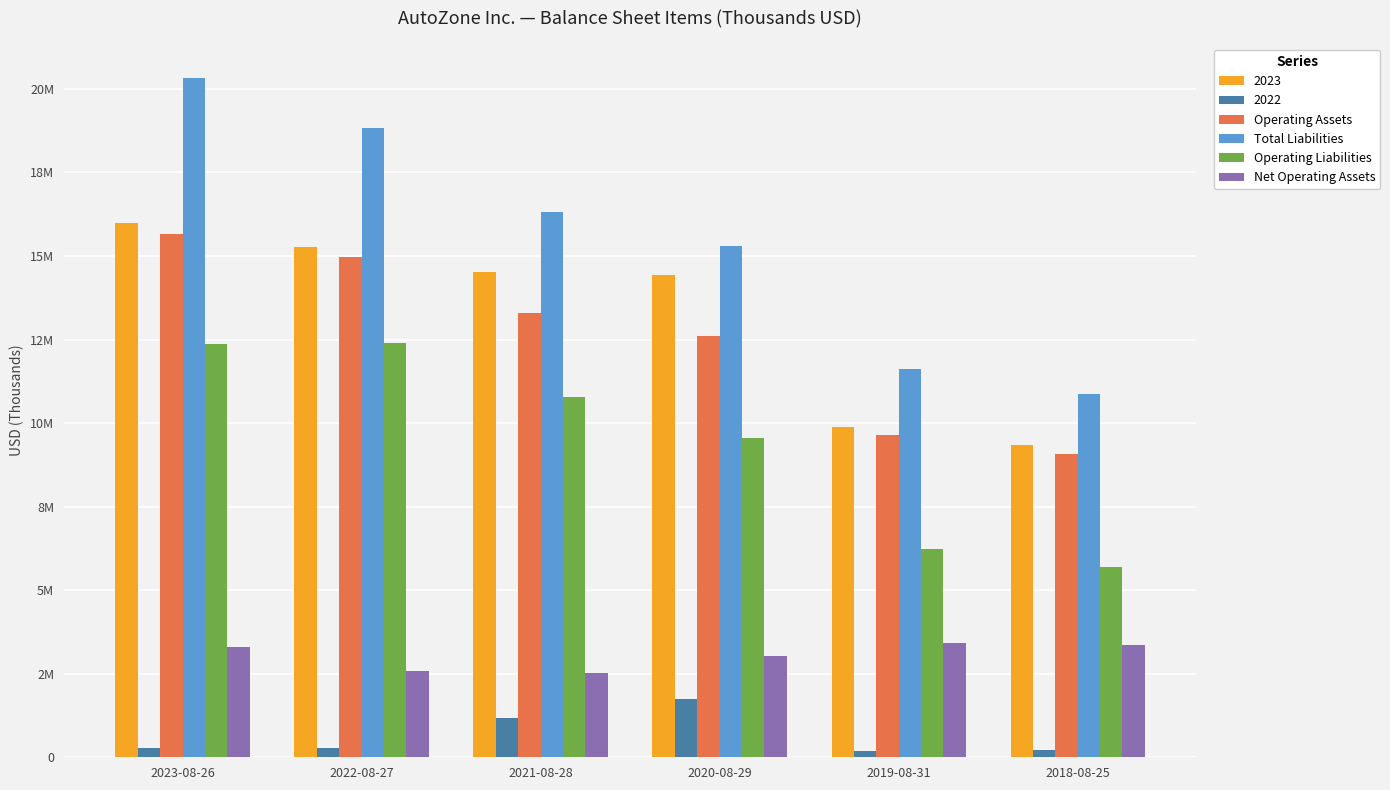

True or false: Operating Liabilities has a value of 16288874 at 2022-08-27.

False